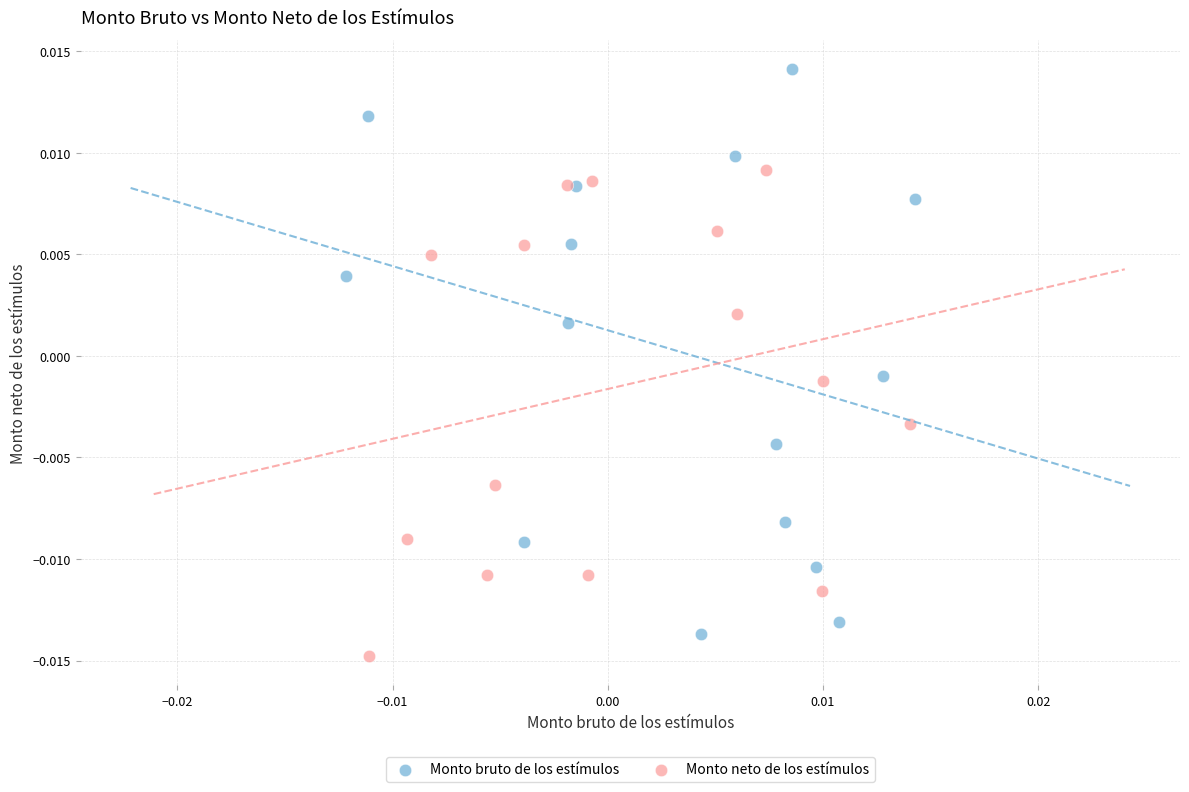

Which series reaches the maximum Y coordinate?

Monto bruto de los estímulos